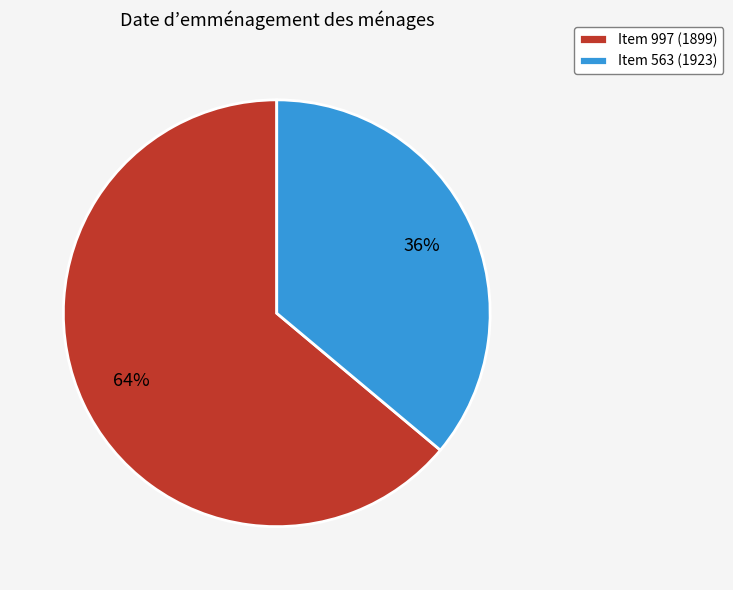

Is it true that Item 997 (1899) is 58% of the pie?

False